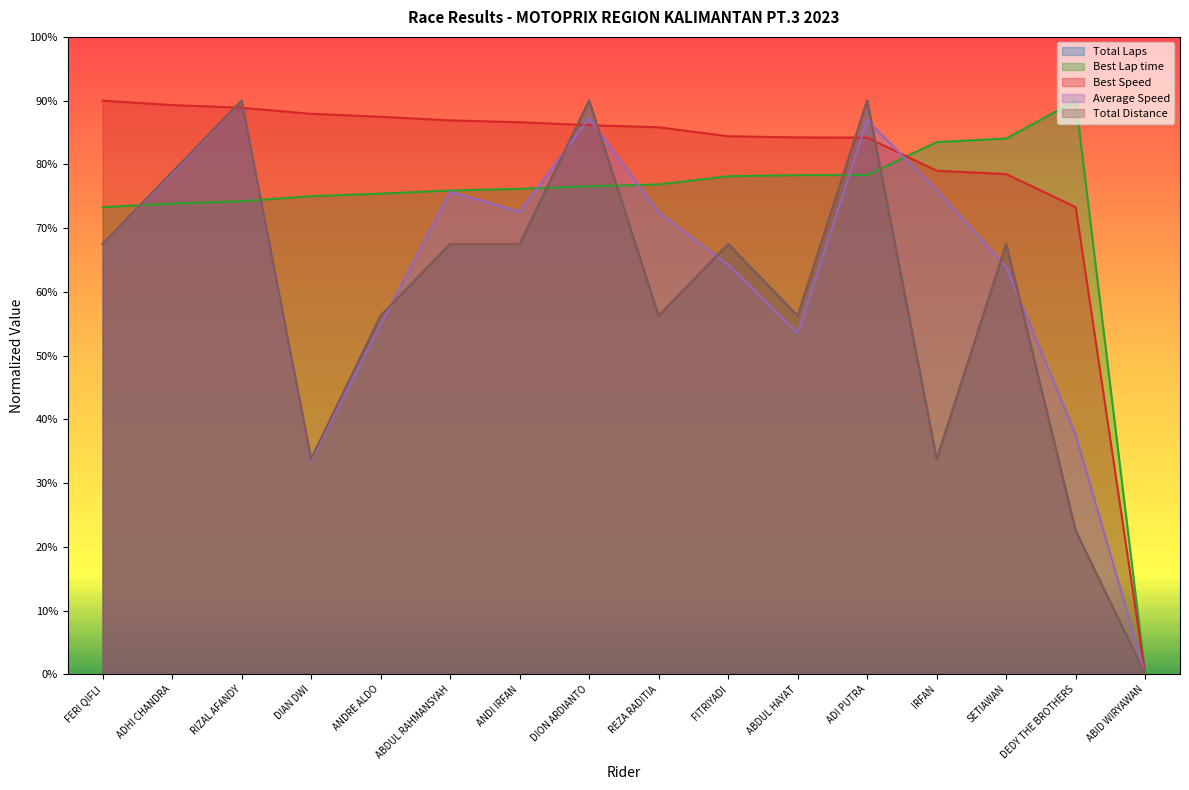

What is the total value across all series at FERI QIFLI?

365.8